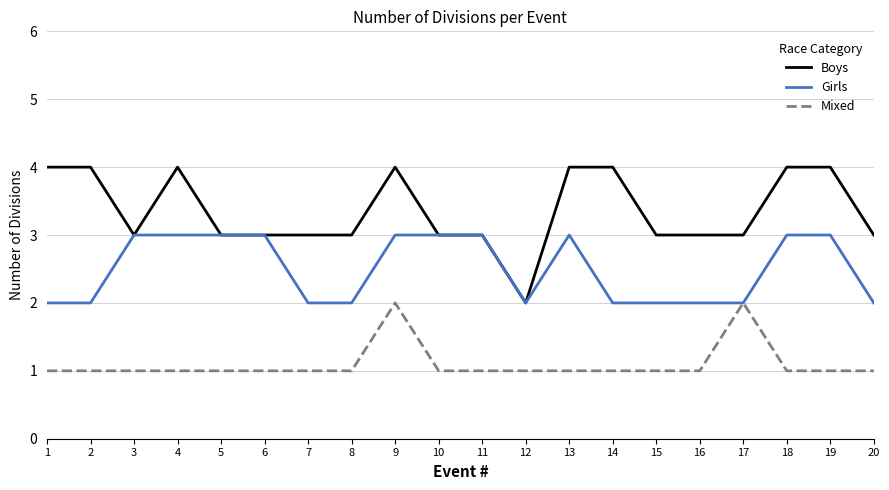

Read the Mixed value at 15.

1